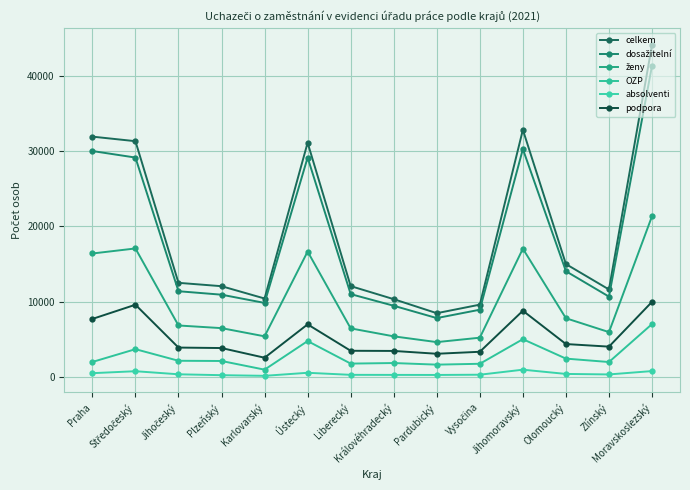

At how many categories does at least one series exceed 28307?

5